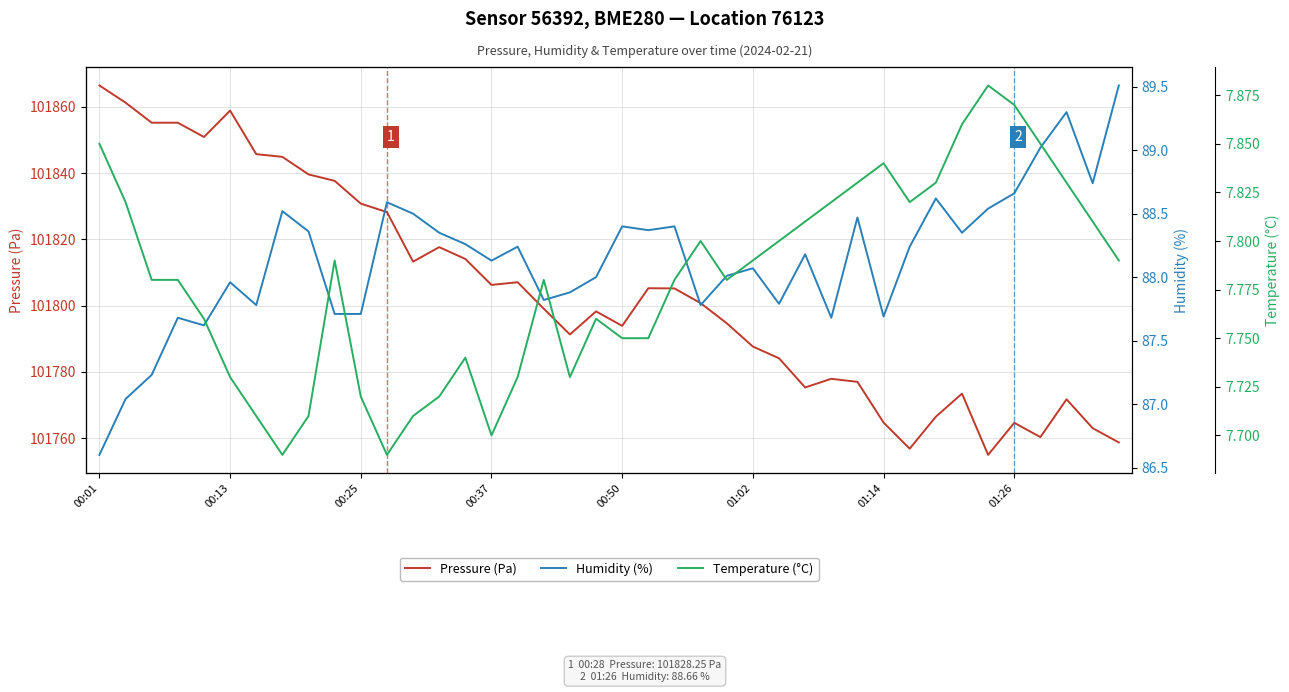

Reading left to right, list all the values displayed in this chart.

Pressure (Pa): 101866.5	101861.3	101855.2	101855.2	101850.9	101858.9	101845.8	101844.9	101839.6	101837.7	101830.8	101828.2	101813.3	101817.7	101814.1	101806.2	101807.1	101799.1	101791.3	101798.2	101793.9	101805.2	101805.2	101800.8	101794.7	101787.6	101784.1	101775.3	101777.9	101777.0	101764.7	101756.8	101766.4	101773.4	101754.9	101764.6	101760.3	101771.7	101763.0	101758.7
Humidity (%): 86.6	87.0	87.2	87.7	87.6	88.0	87.8	88.5	88.4	87.7	87.7	88.6	88.5	88.3	88.3	88.1	88.2	87.8	87.9	88.0	88.4	88.4	88.4	87.8	88.0	88.1	87.8	88.2	87.7	88.5	87.7	88.2	88.6	88.3	88.5	88.7	89.0	89.3	88.7	89.5
Temperature (°C): 7.8	7.8	7.8	7.8	7.8	7.7	7.7	7.7	7.7	7.8	7.7	7.7	7.7	7.7	7.7	7.7	7.7	7.8	7.7	7.8	7.8	7.8	7.8	7.8	7.8	7.8	7.8	7.8	7.8	7.8	7.8	7.8	7.8	7.9	7.9	7.9	7.8	7.8	7.8	7.8